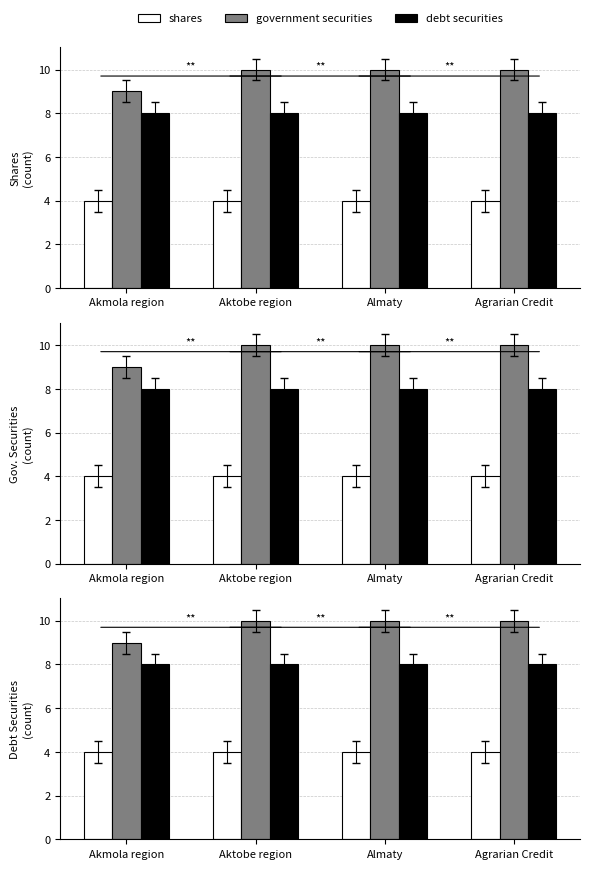

Between Akmola region and Agrarian Credit, which series saw the biggest shift?

government securities